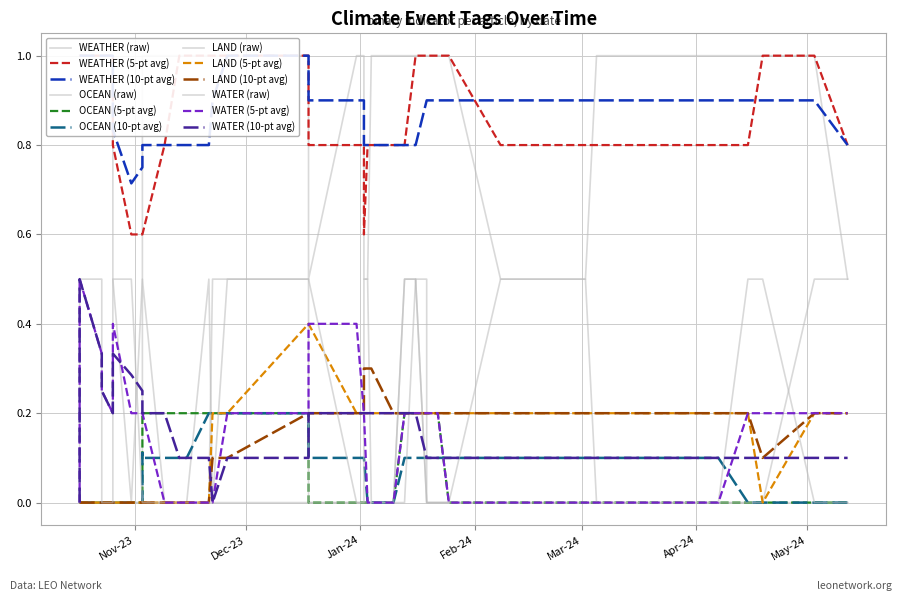

What is the difference between the second highest and minimum values in the LAND series?

1